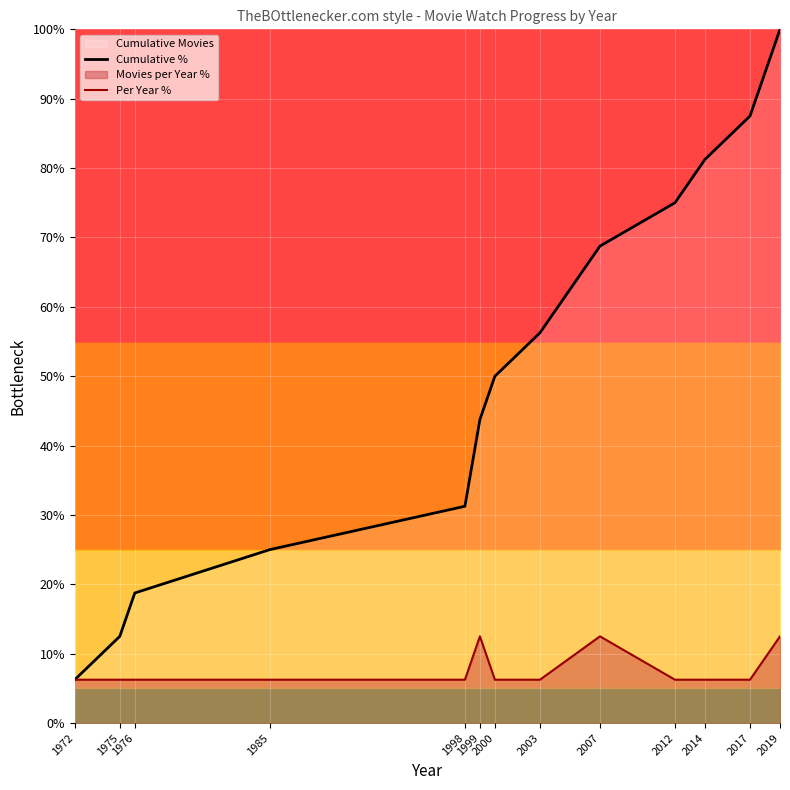

Rank the categories by Cumulative % value from lowest to highest.

1972, 1975, 1976, 1985, 1998, 1999, 2000, 2003, 2007, 2012, 2014, 2017, 2019